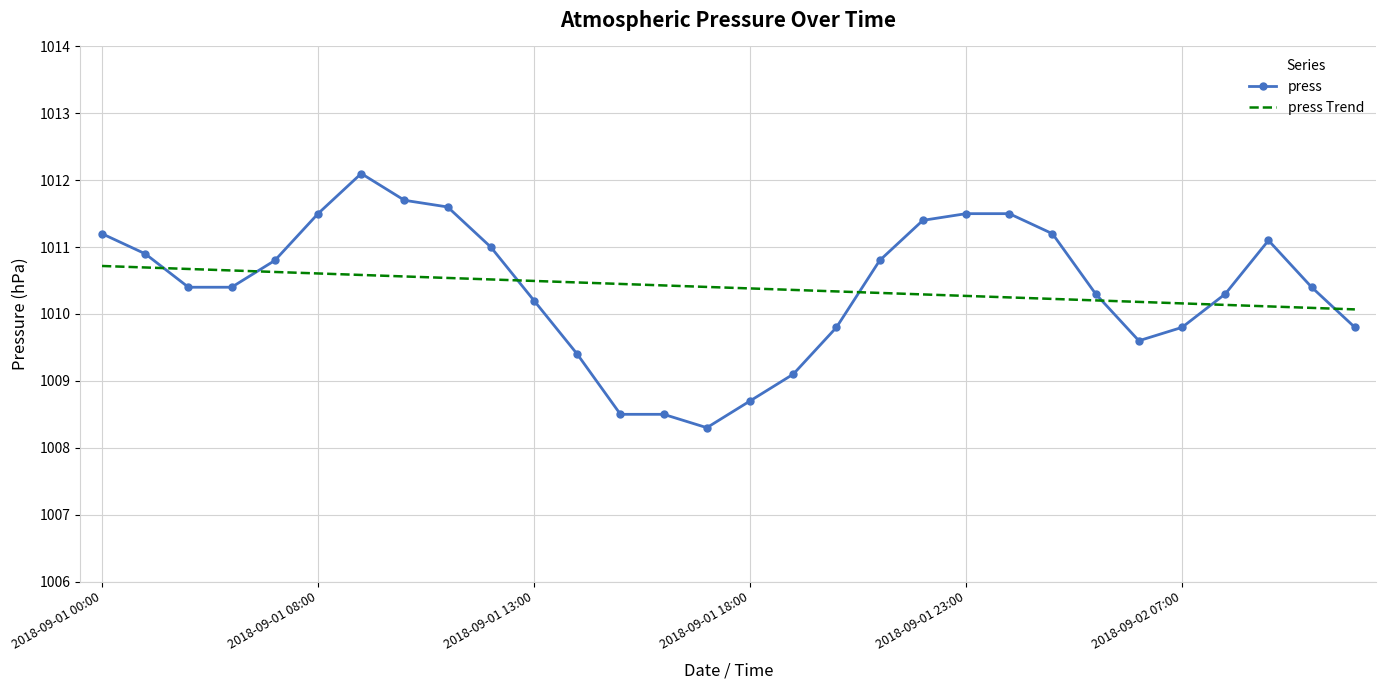

What is the difference between the maximum and minimum values in the press series?

3.8